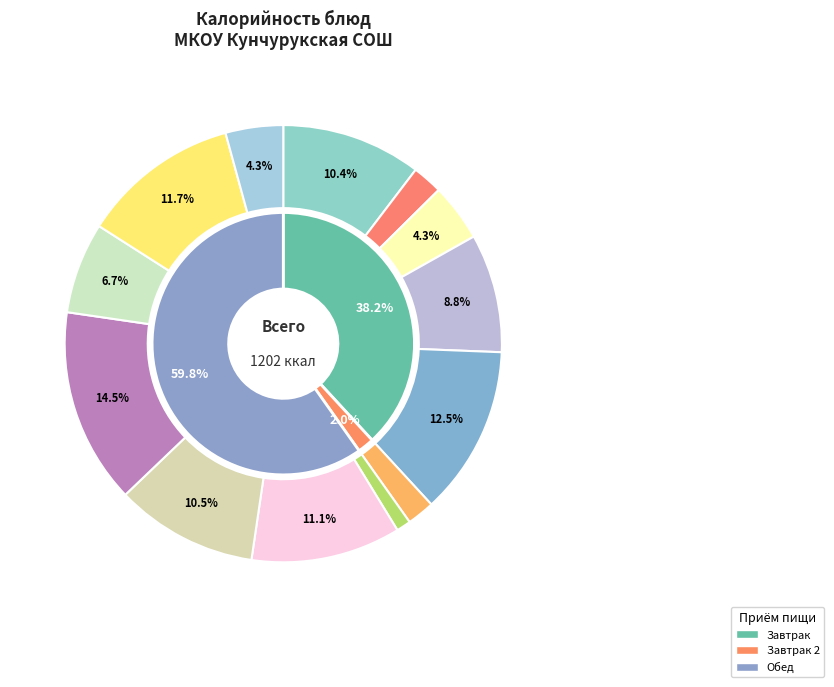

What percentage is NOT represented by Мандарин?

98.0%